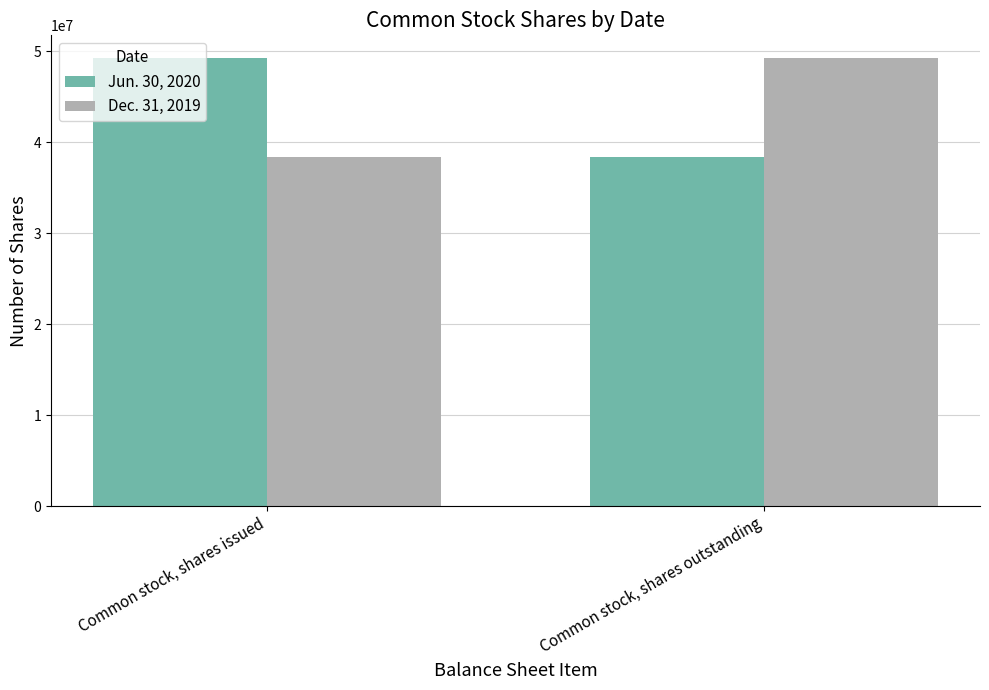

What is the difference between the maximum and minimum values in the Dec. 31, 2019 series?

10908916